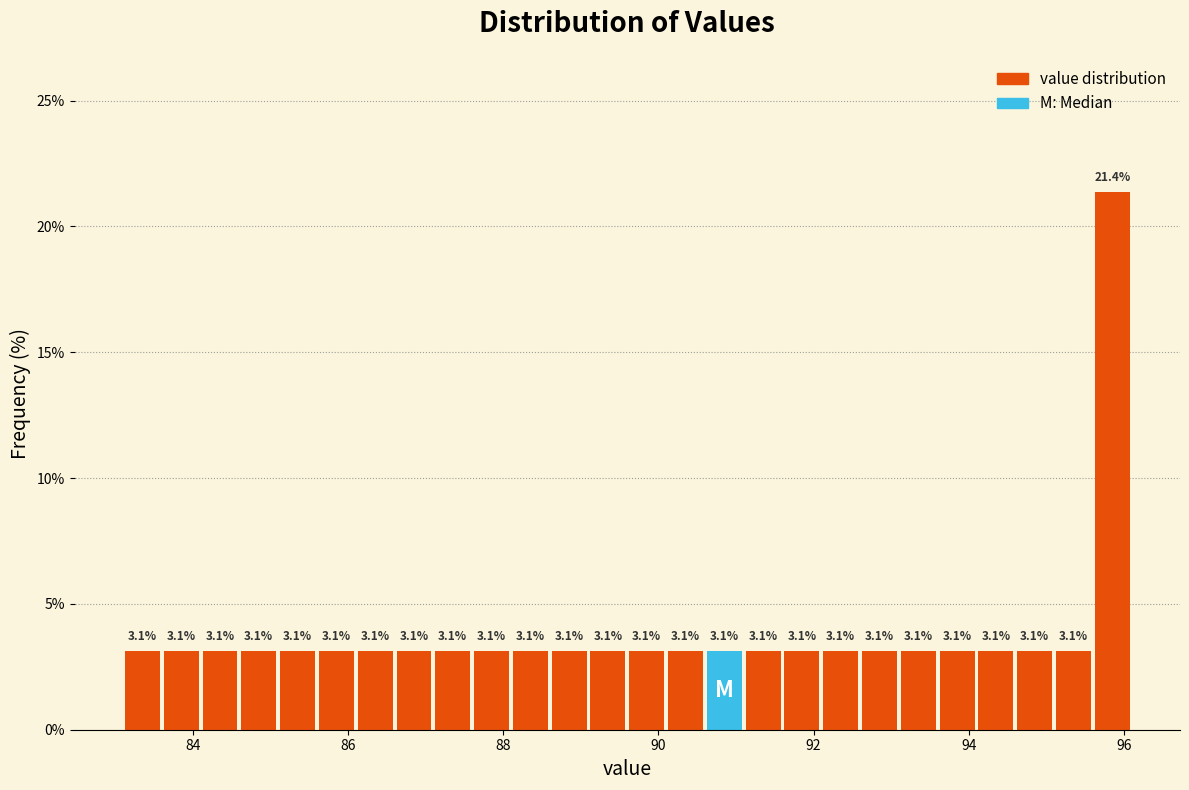

Read against the x-axis, roughly where is the centre of the tallest bar?

95.8